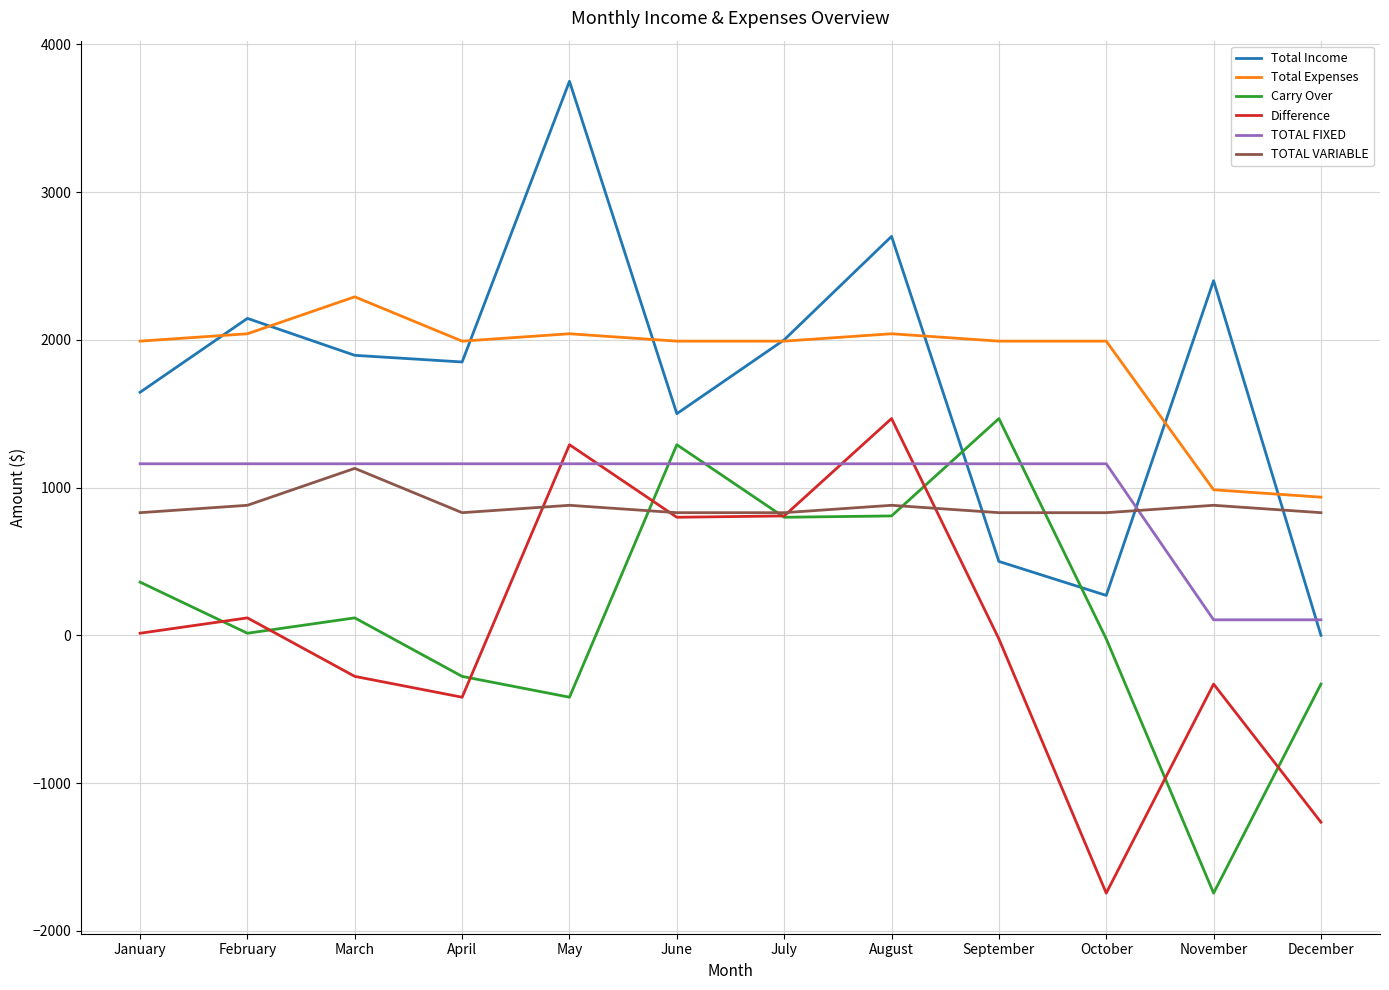

What is the sum of all Total Expenses values?

22280